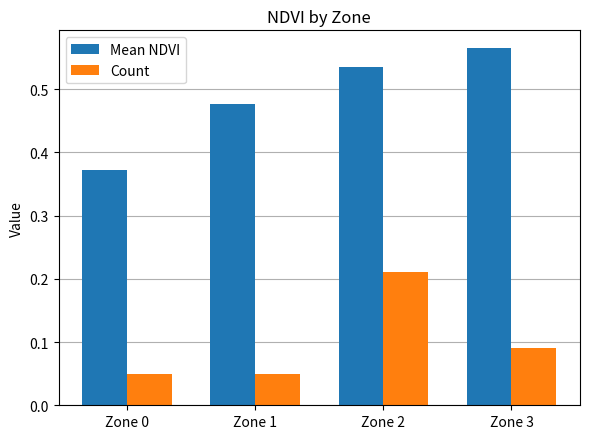

The value of Mean NDVI at Zone 2 is 0.2. True or false?

False